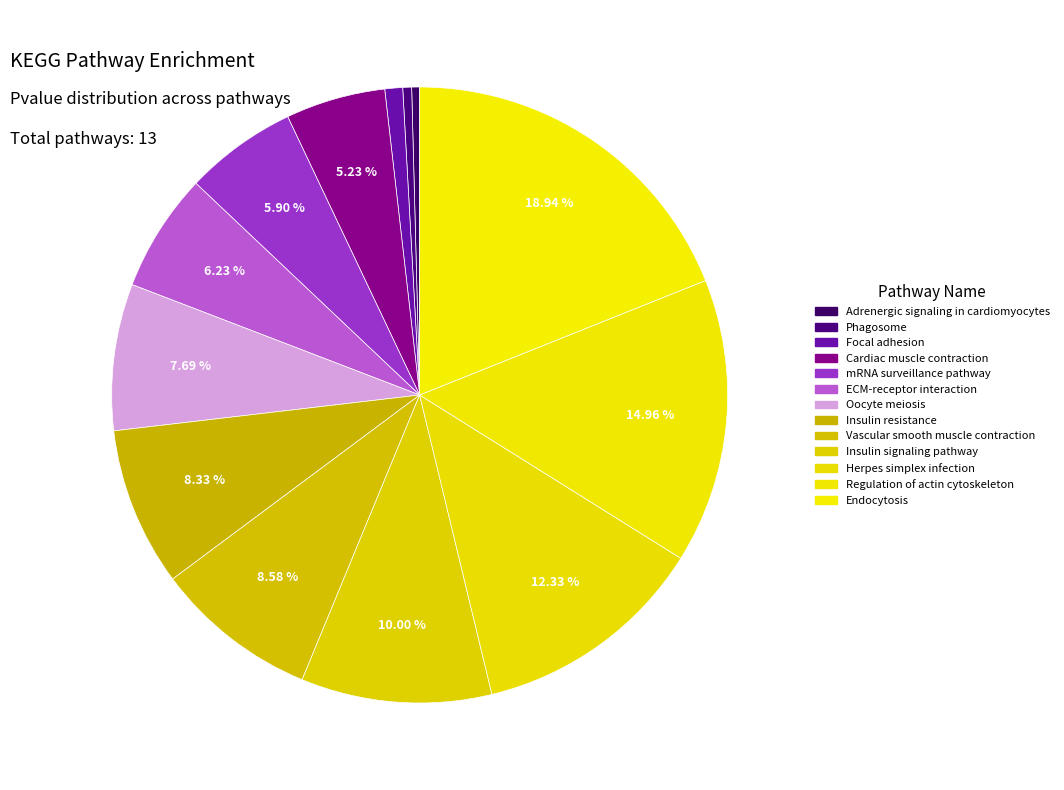

How many segments does this pie chart have?

13